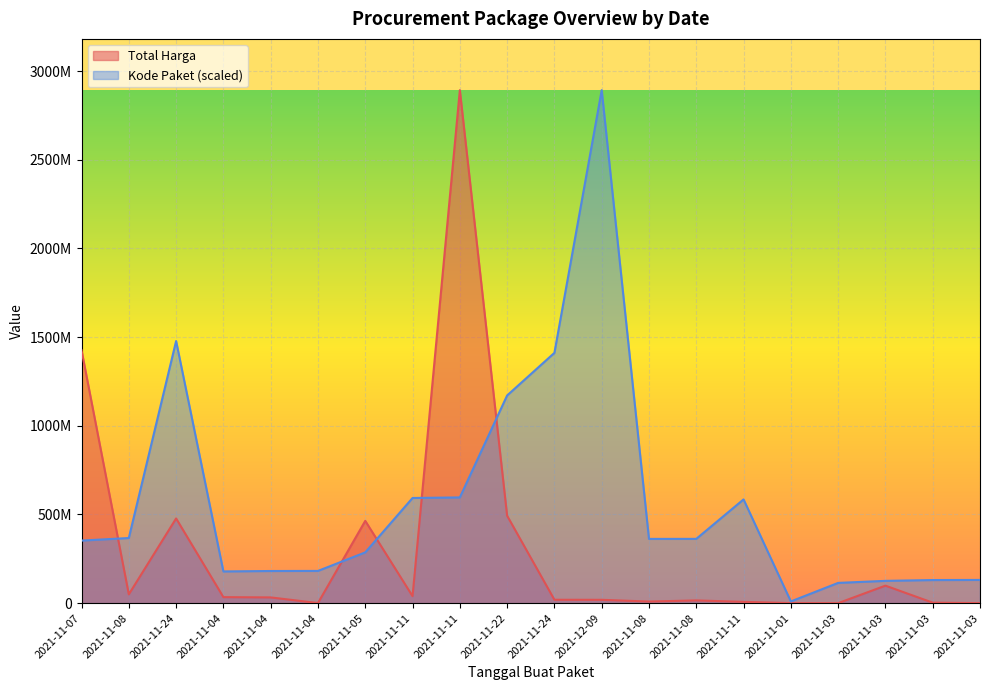

How many categories are shown in the chart?

20